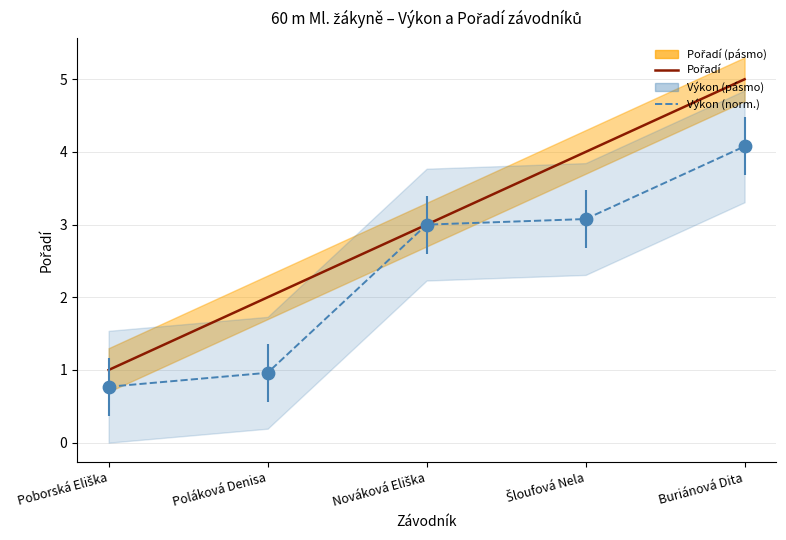

Is the value of Výkon (norm.) at Nováková Eliška greater than the value of Pořadí at Poláková Denisa?

Yes